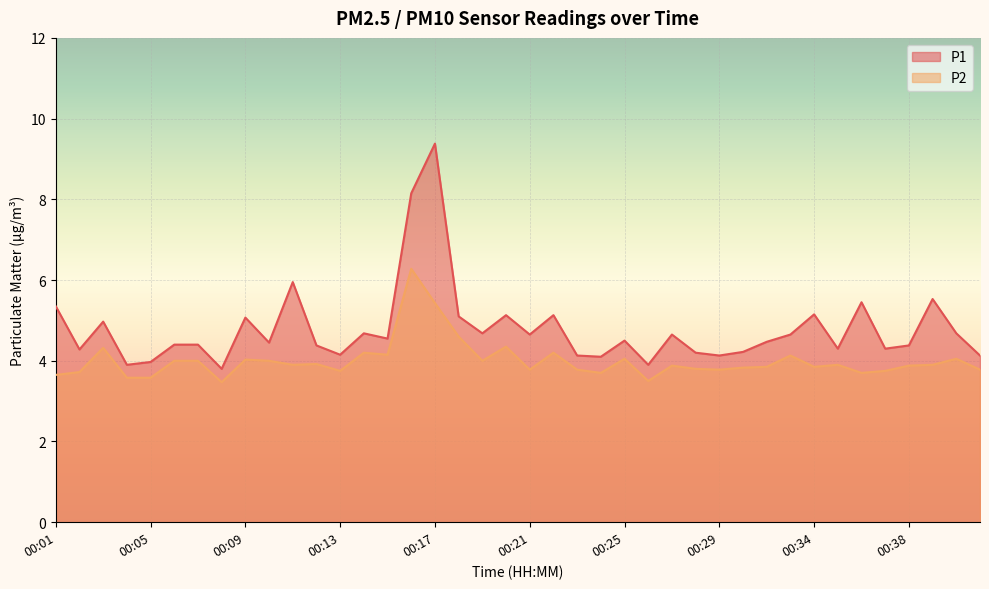

True or false: P1 and P2 intersect in this chart.

False